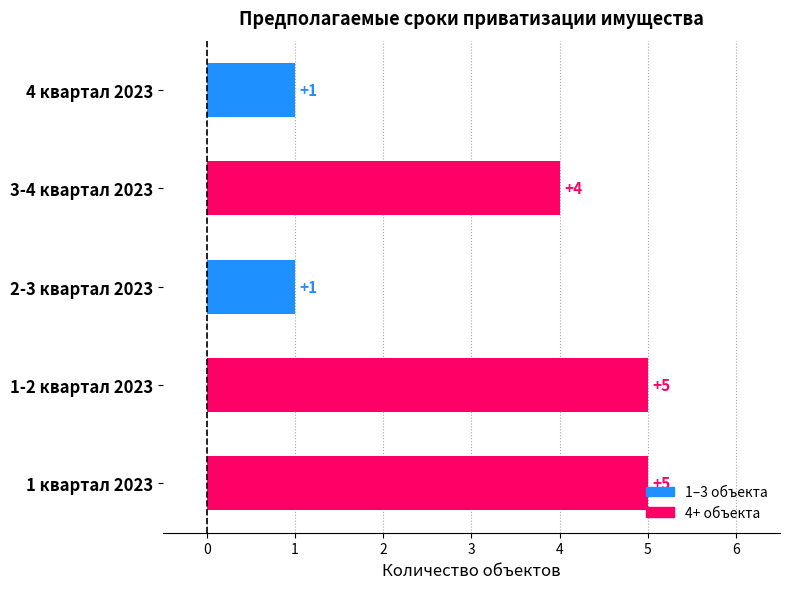

Does the chart contain stacked bars?

No